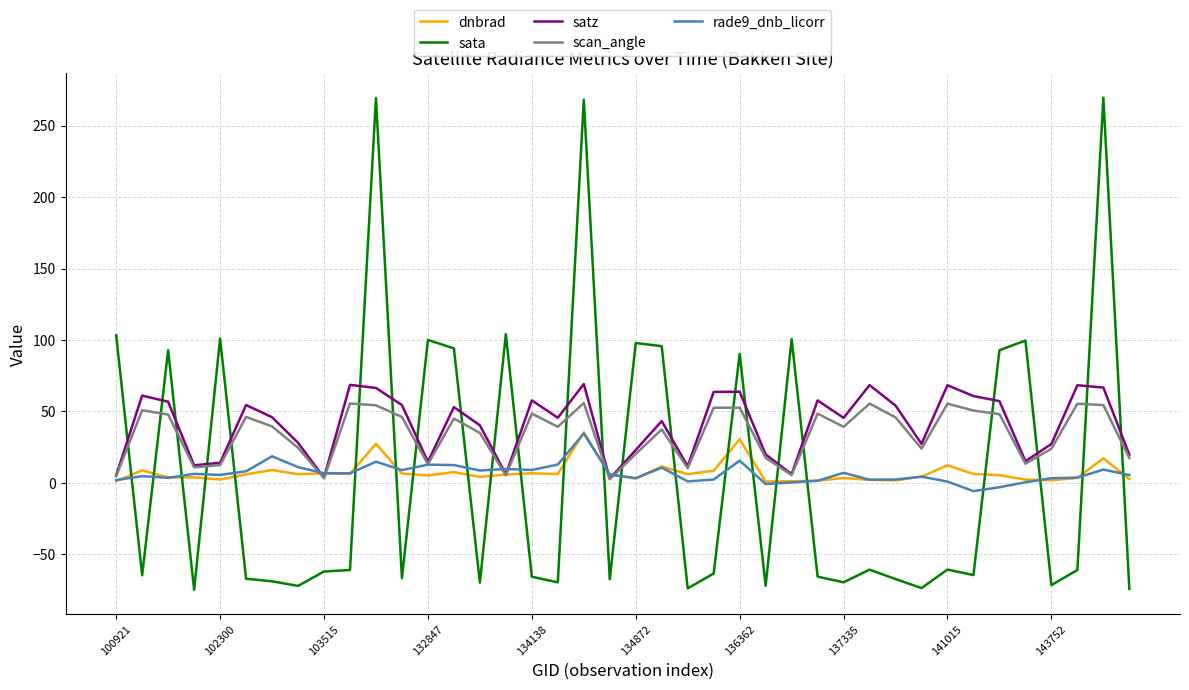

What is the maximum value for scan_angle?

55.9